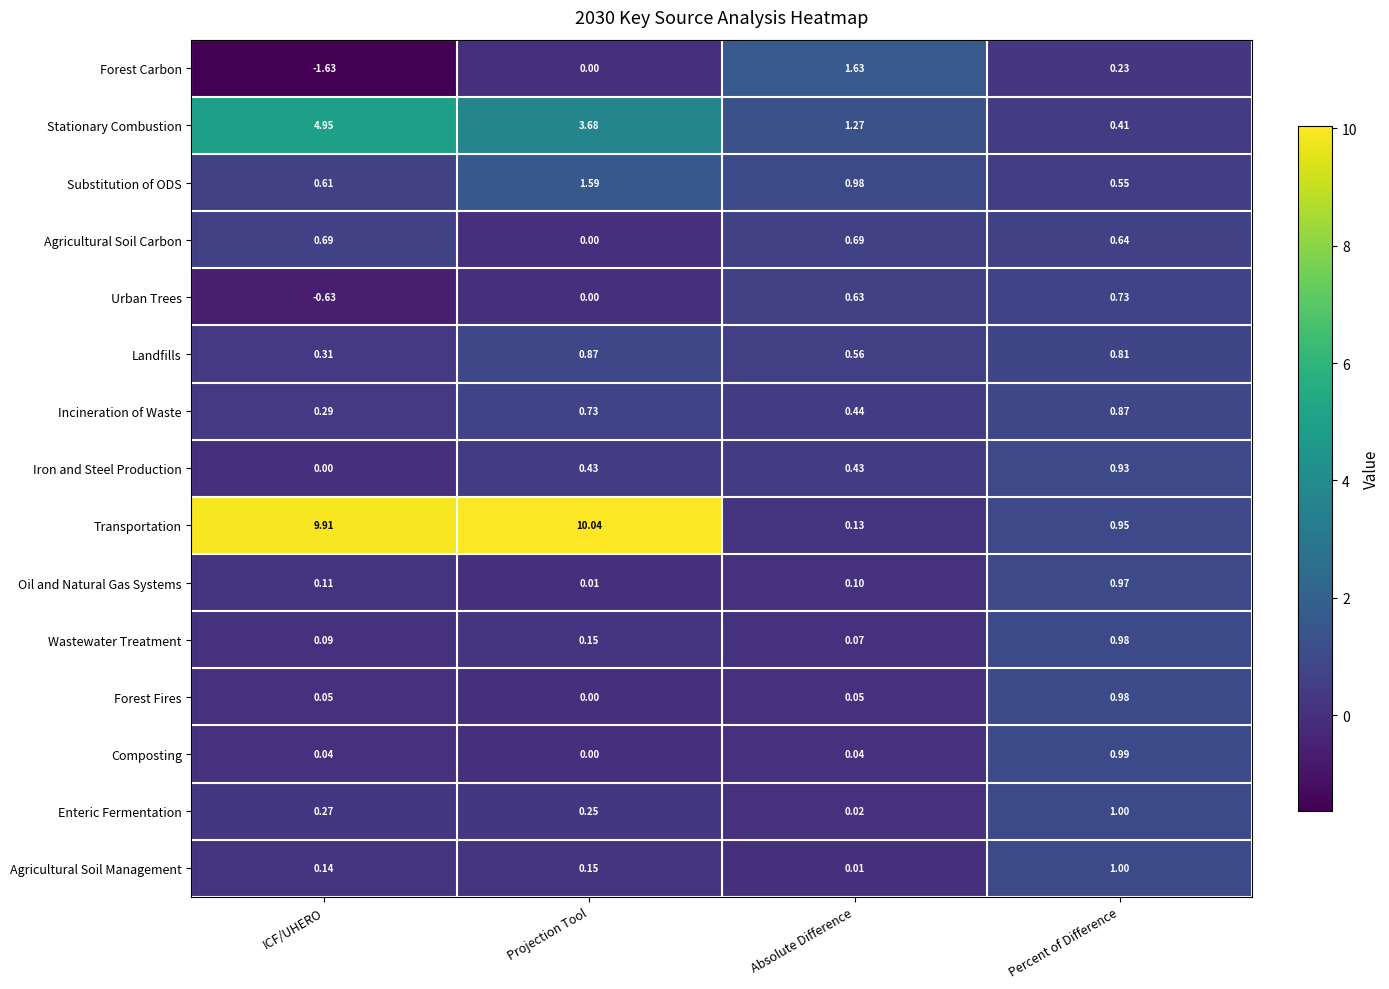

Which category has the lowest value in the Enteric Fermentation series?

Absolute Difference